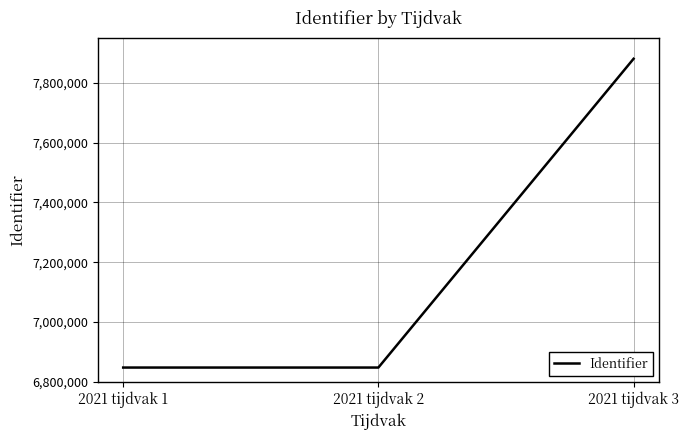

The value at 2021 tijdvak 2 is 6848019. True or false?

True